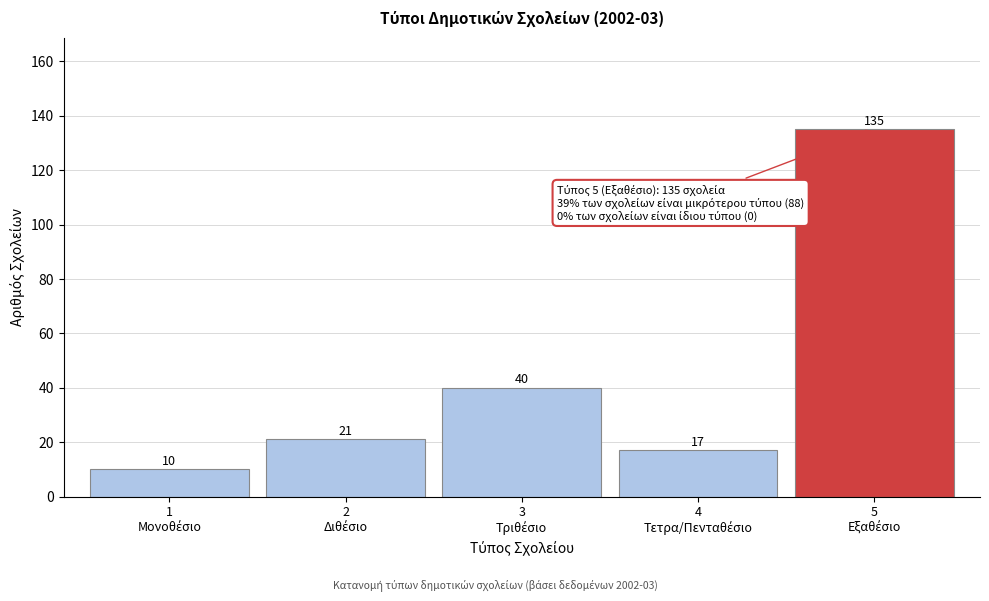

Reading left to right, what are all the values shown in this chart?

10	21	40	17	135